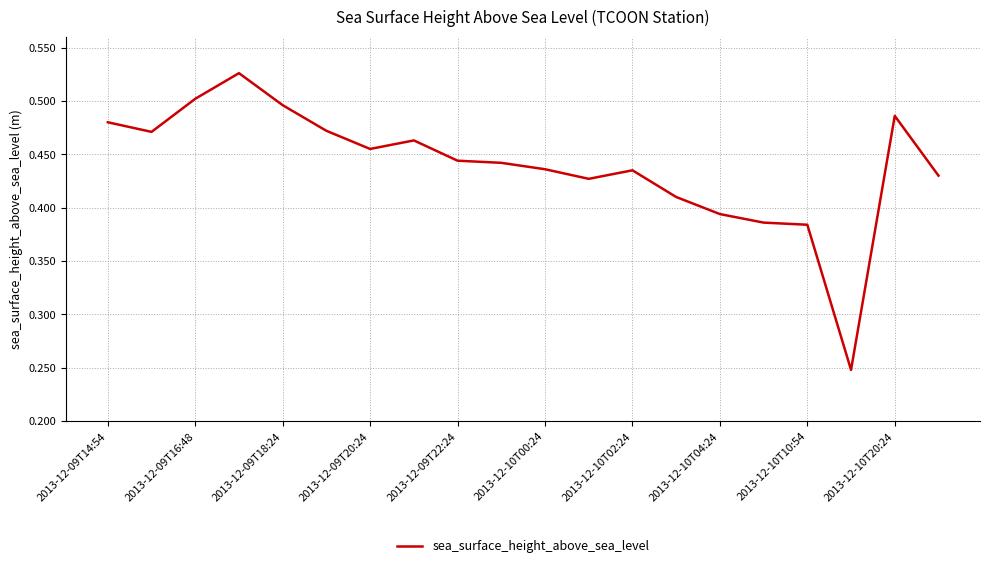

How many lines are shown in the chart?

1